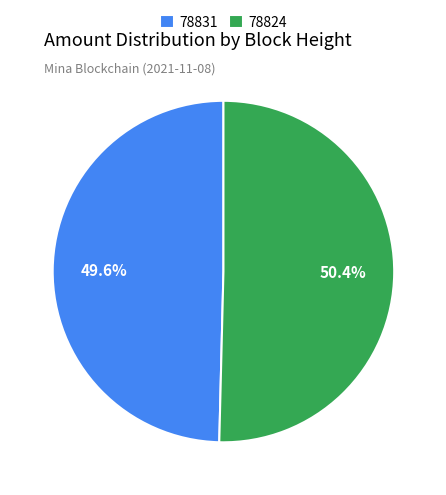

Is it true that 78824 is 35% of the pie?

False